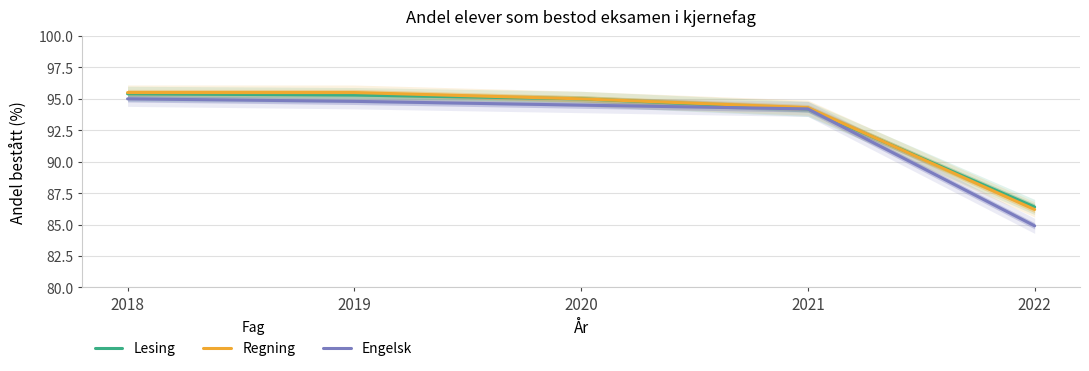

How many data points in Regning are above 95?

2